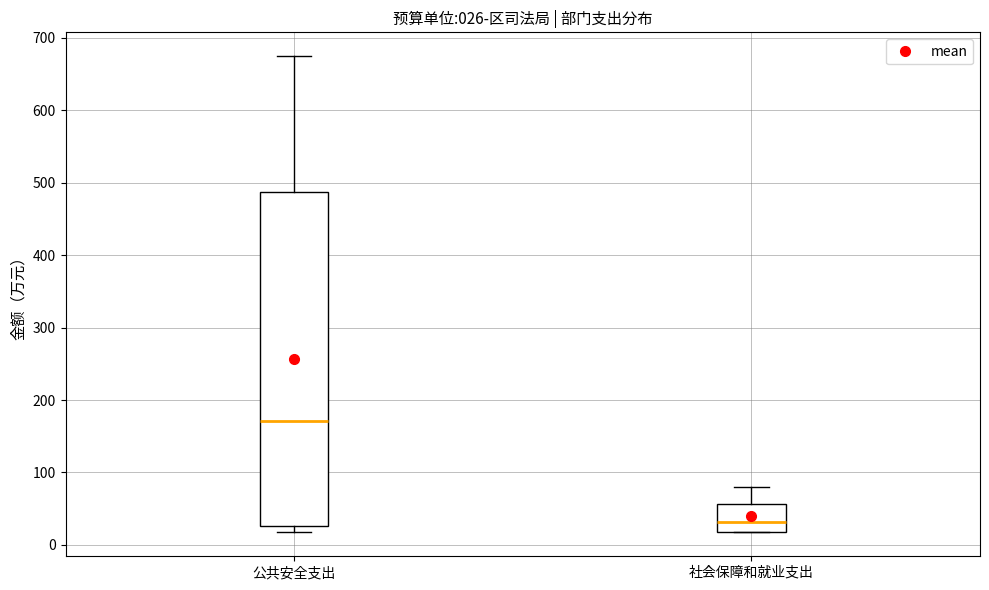

Which box has the lowest median line?

社会保障和就业支出